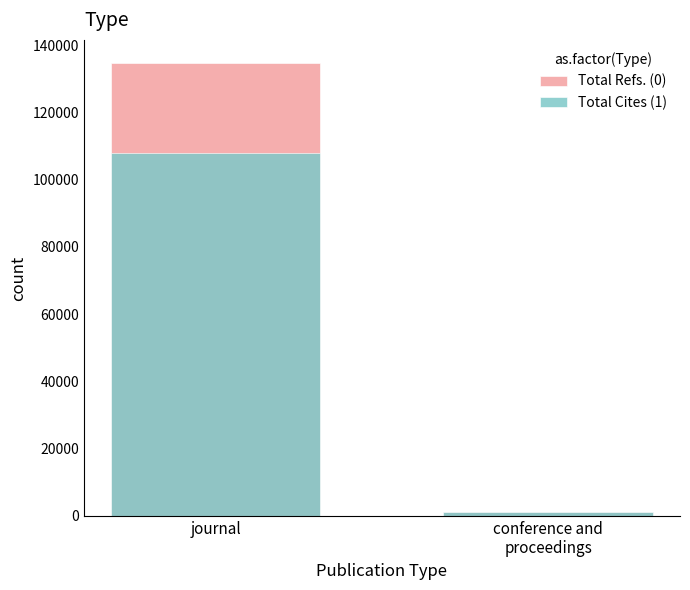

What is the minimum value shown in the chart?

1175